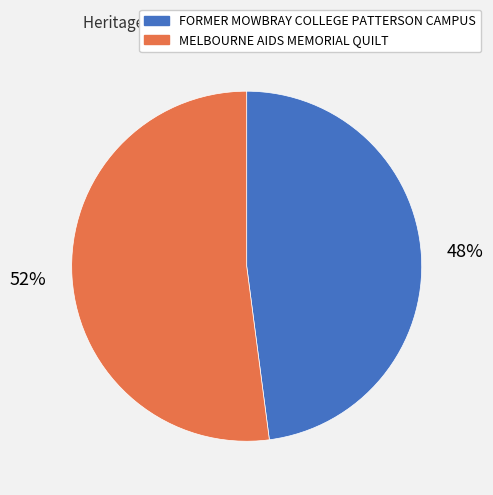

Count the number of slices in the pie.

2